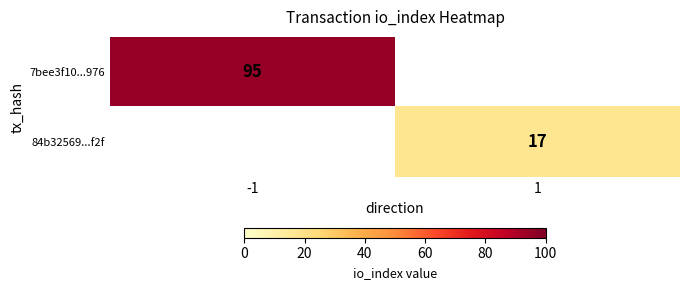

Is the value of 7bee3f10...976 at -1 greater than the value of 84b32569...f2f at 1?

Yes